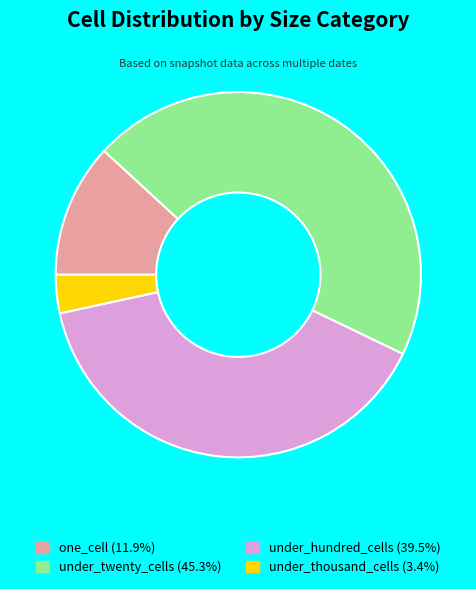

How many segments does this pie chart have?

4